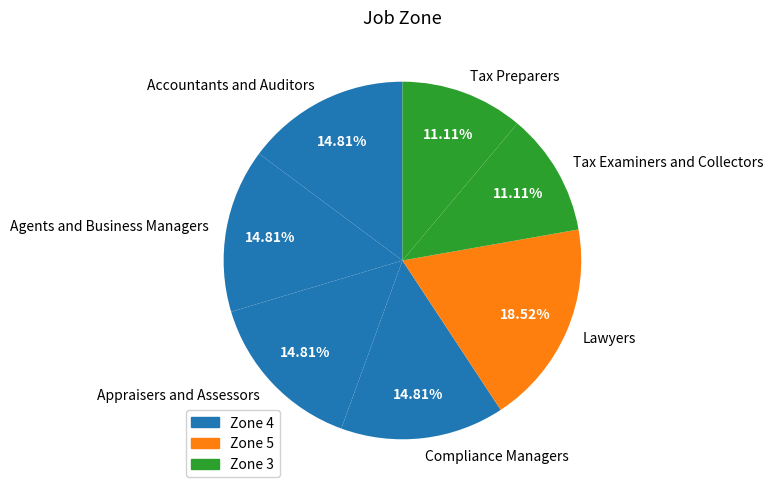

Combined, what portion of the pie is Lawyers and Agents and Business Managers?

33.3%